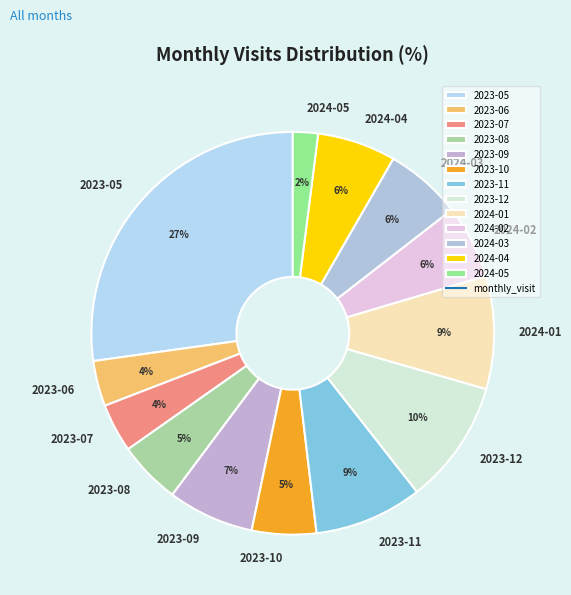

Which has a higher value, 2024-01 or 2023-12?

2023-12